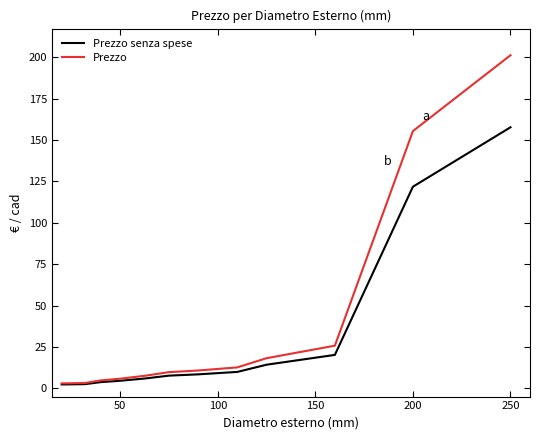

Rank the series by their maximum value, from highest to lowest.

Prezzo, Prezzo senza spese